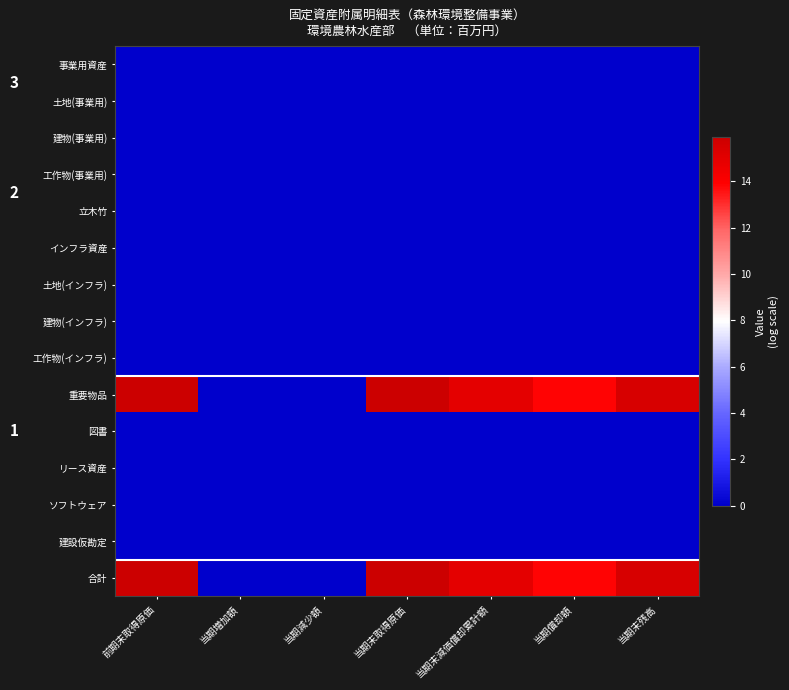

Reading left to right, transcribe all the data shown in this chart.

事業用資産: 前期末取得原価=0.0	当期増加額=0.0	当期減少額=0.0	当期末取得原価=0.0	当期末減価償却累計額=0.0	当期償却額=0.0	当期末残高=0.0
土地(事業用): 前期末取得原価=0.0	当期増加額=0.0	当期減少額=0.0	当期末取得原価=0.0	当期末減価償却累計額=0.0	当期償却額=0.0	当期末残高=0.0
建物(事業用): 前期末取得原価=0.0	当期増加額=0.0	当期減少額=0.0	当期末取得原価=0.0	当期末減価償却累計額=0.0	当期償却額=0.0	当期末残高=0.0
工作物(事業用): 前期末取得原価=0.0	当期増加額=0.0	当期減少額=0.0	当期末取得原価=0.0	当期末減価償却累計額=0.0	当期償却額=0.0	当期末残高=0.0
立木竹: 前期末取得原価=0.0	当期増加額=0.0	当期減少額=0.0	当期末取得原価=0.0	当期末減価償却累計額=0.0	当期償却額=0.0	当期末残高=0.0
インフラ資産: 前期末取得原価=0.0	当期増加額=0.0	当期減少額=0.0	当期末取得原価=0.0	当期末減価償却累計額=0.0	当期償却額=0.0	当期末残高=0.0
土地(インフラ): 前期末取得原価=0.0	当期増加額=0.0	当期減少額=0.0	当期末取得原価=0.0	当期末減価償却累計額=0.0	当期償却額=0.0	当期末残高=0.0
建物(インフラ): 前期末取得原価=0.0	当期増加額=0.0	当期減少額=0.0	当期末取得原価=0.0	当期末減価償却累計額=0.0	当期償却額=0.0	当期末残高=0.0
工作物(インフラ): 前期末取得原価=0.0	当期増加額=0.0	当期減少額=0.0	当期末取得原価=0.0	当期末減価償却累計額=0.0	当期償却額=0.0	当期末残高=0.0
重要物品: 前期末取得原価=15.9	当期増加額=0.0	当期減少額=0.0	当期末取得原価=15.9	当期末減価償却累計額=14.9	当期償却額=13.8	当期末残高=15.5
図書: 前期末取得原価=0.0	当期増加額=0.0	当期減少額=0.0	当期末取得原価=0.0	当期末減価償却累計額=0.0	当期償却額=0.0	当期末残高=0.0
リース資産: 前期末取得原価=0.0	当期増加額=0.0	当期減少額=0.0	当期末取得原価=0.0	当期末減価償却累計額=0.0	当期償却額=0.0	当期末残高=0.0
ソフトウェア: 前期末取得原価=0.0	当期増加額=0.0	当期減少額=0.0	当期末取得原価=0.0	当期末減価償却累計額=0.0	当期償却額=0.0	当期末残高=0.0
建設仮勘定: 前期末取得原価=0.0	当期増加額=0.0	当期減少額=0.0	当期末取得原価=0.0	当期末減価償却累計額=0.0	当期償却額=0.0	当期末残高=0.0
合計: 前期末取得原価=15.9	当期増加額=0.0	当期減少額=0.0	当期末取得原価=15.9	当期末減価償却累計額=14.9	当期償却額=13.8	当期末残高=15.5